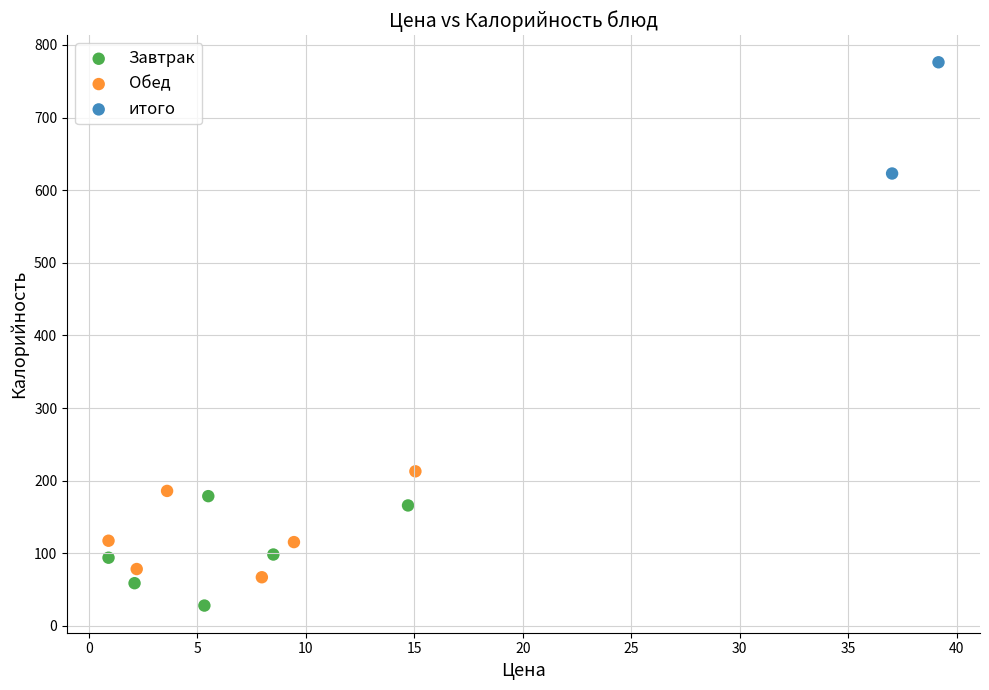

Which series reaches the minimum Y coordinate?

Завтрак